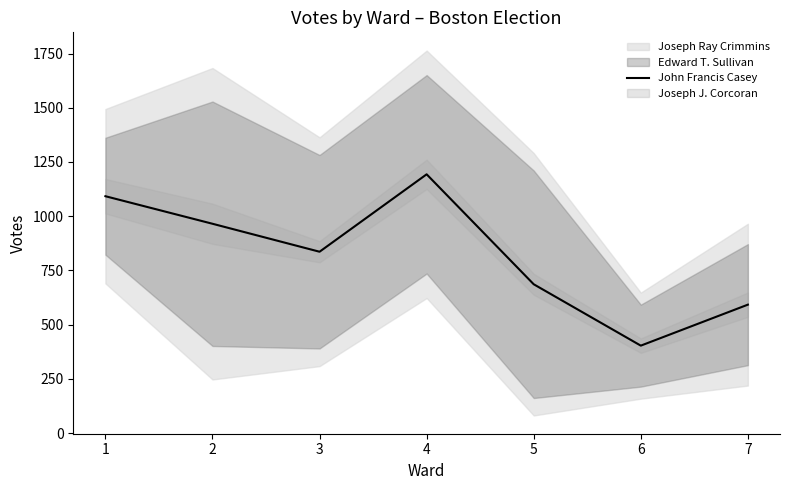

List the labels in order of value, smallest first.

6, 7, 5, 3, 2, 1, 4